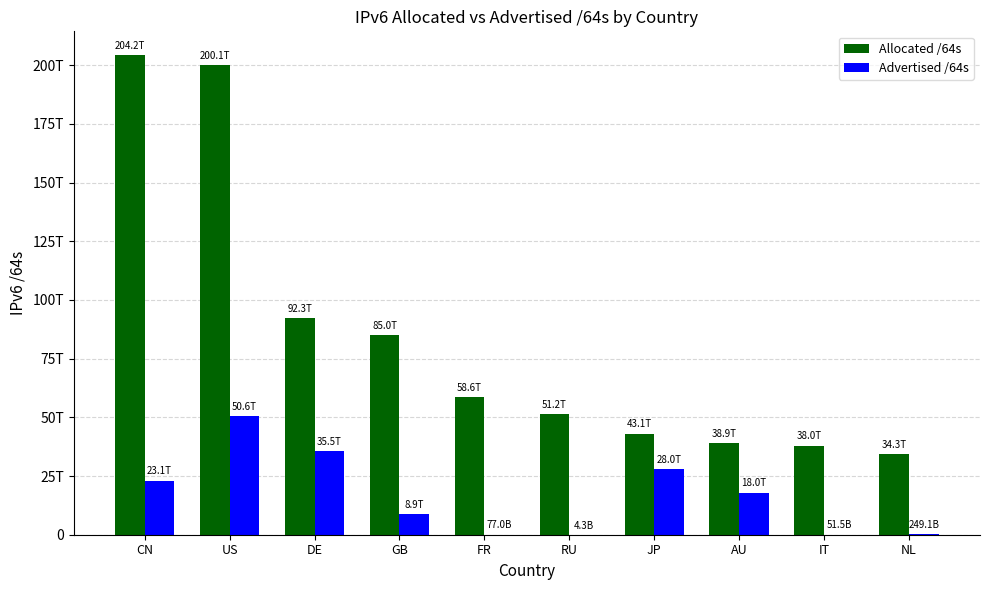

What are all the series names shown in the legend?

Allocated /64s, Advertised /64s